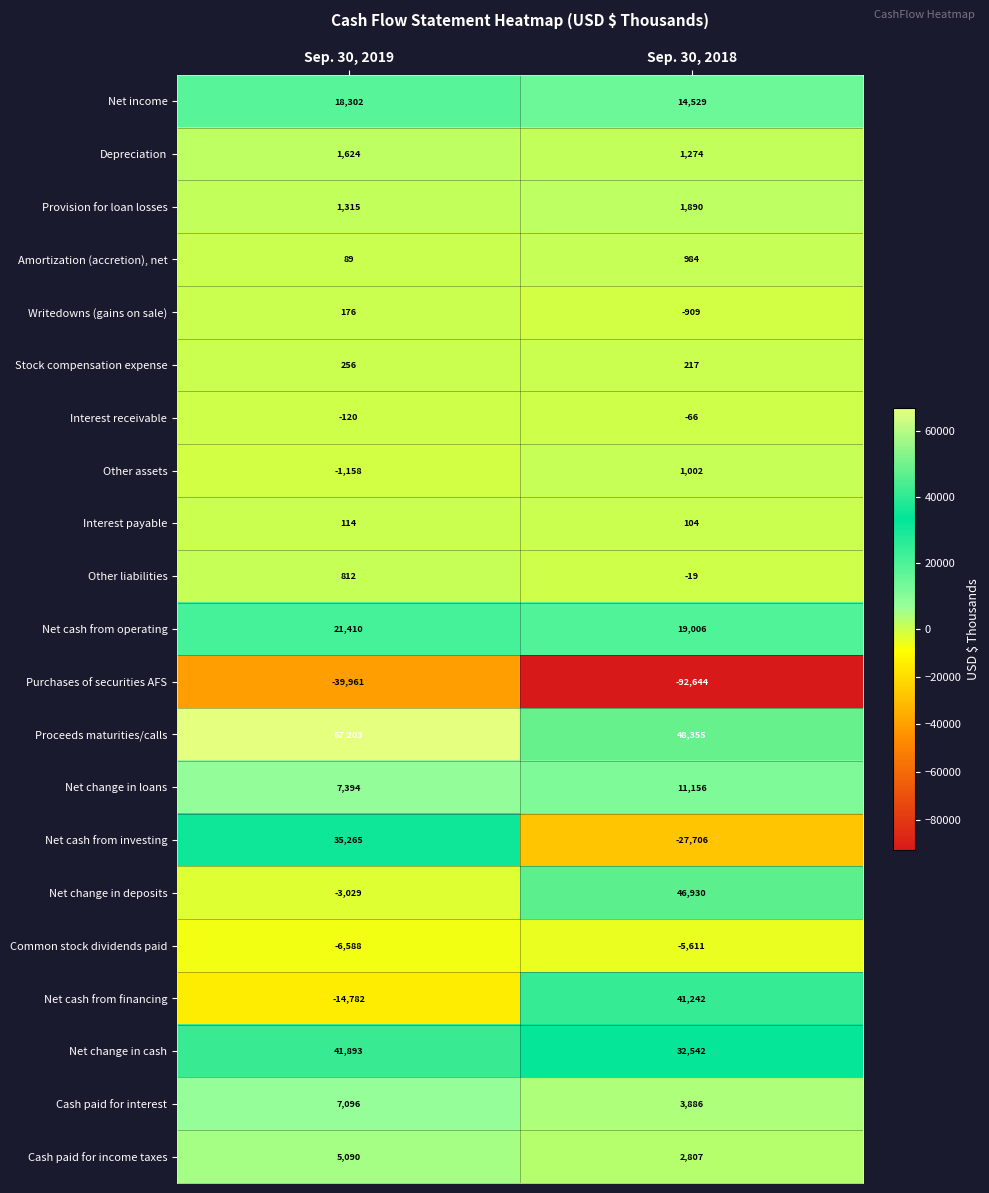

List the series in order of their peak value, lowest first.

Purchases of securities AFS, Common stock dividends paid, Interest receivable, Interest payable, Writedowns (gains on sale), Stock compensation expense, Other liabilities, Amortization (accretion), net, Other assets, Depreciation, Provision for loan losses, Cash paid for income taxes, Cash paid for interest, Net change in loans, Net income, Net cash from operating, Net cash from investing, Net cash from financing, Net change in cash, Net change in deposits, Proceeds maturities/calls